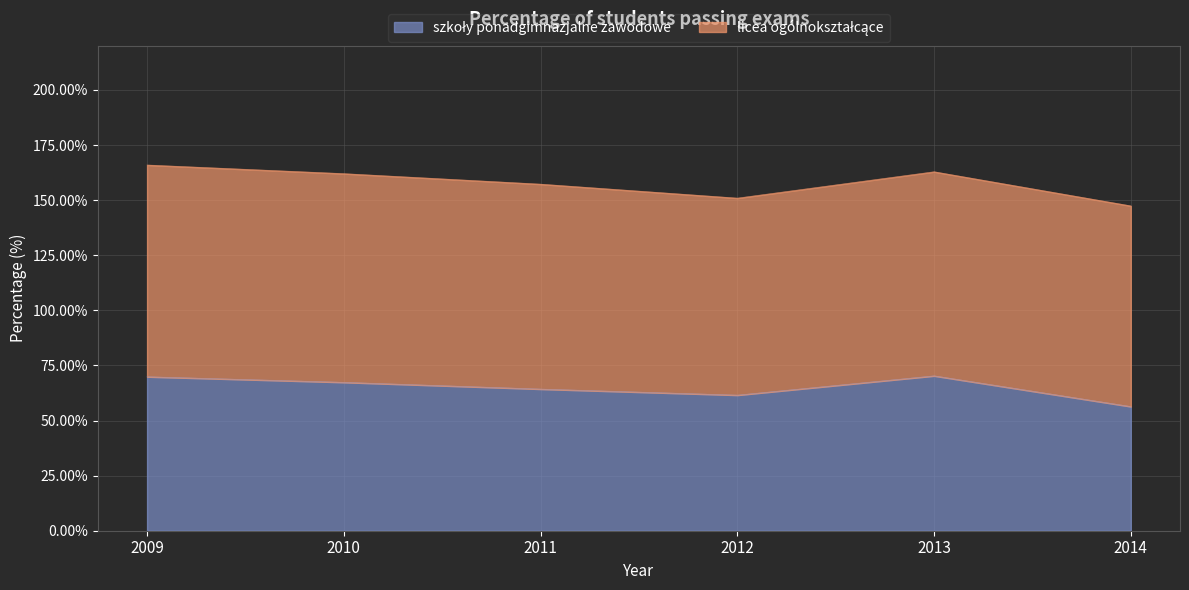

Does the chart have visible grid lines?

Yes